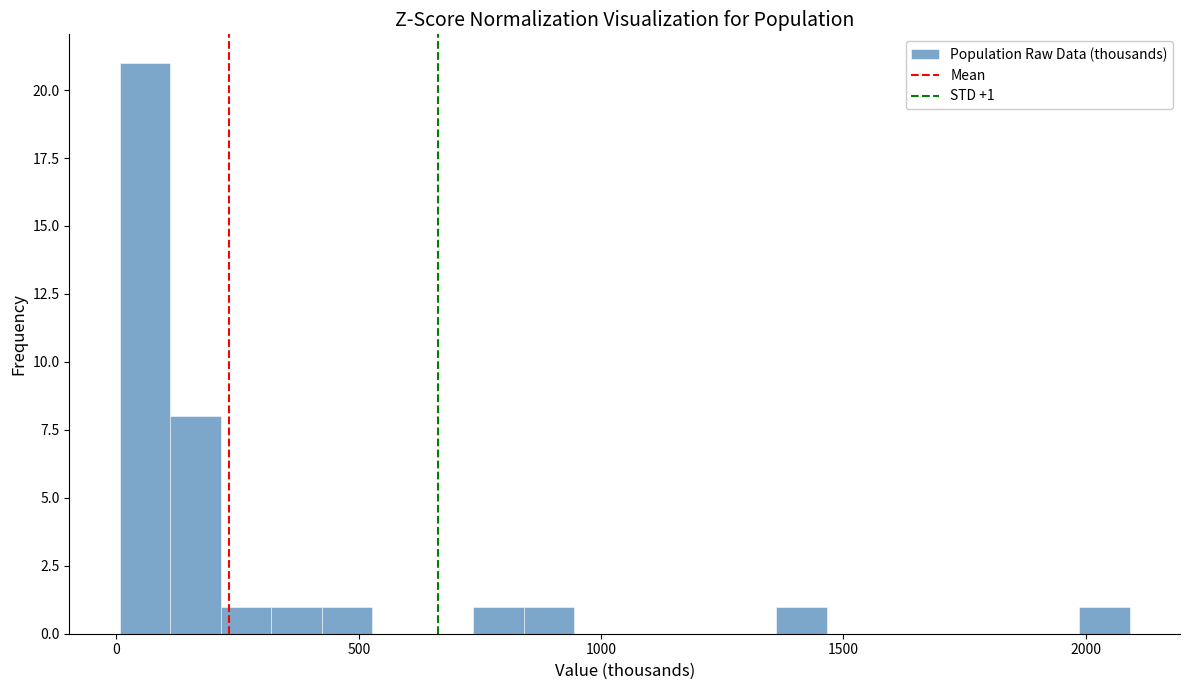

Around what value on the x-axis is the tallest bar? Give the approximate position of its centre, as read against the axis.

50